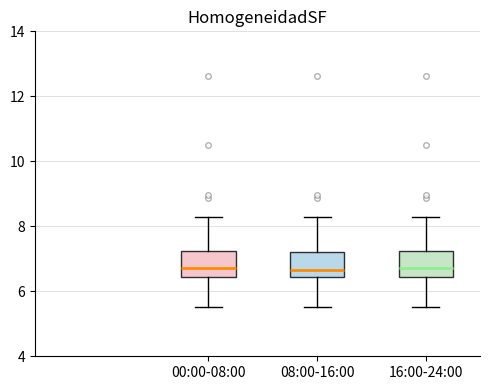

Where does the median line of the box for 08:00-16:00 sit on the y-axis? The values are not printed on the chart, so give them approximately, as read against the axis.

6.6